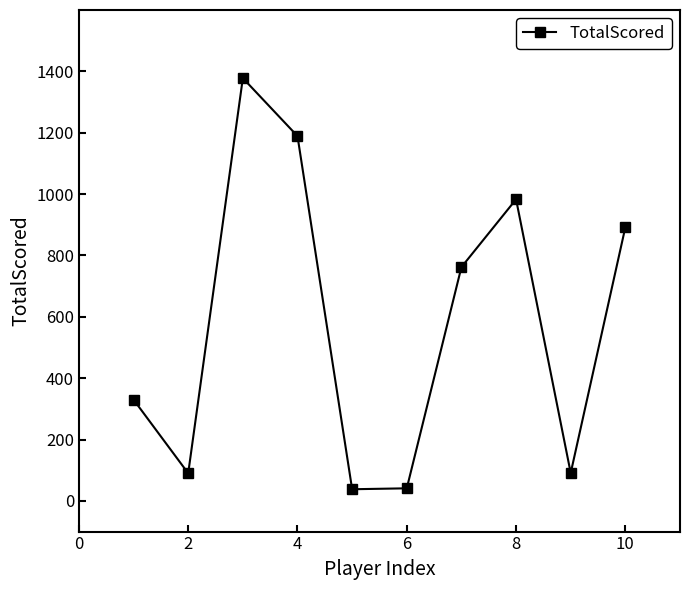

Does the chart have visible grid lines?

No